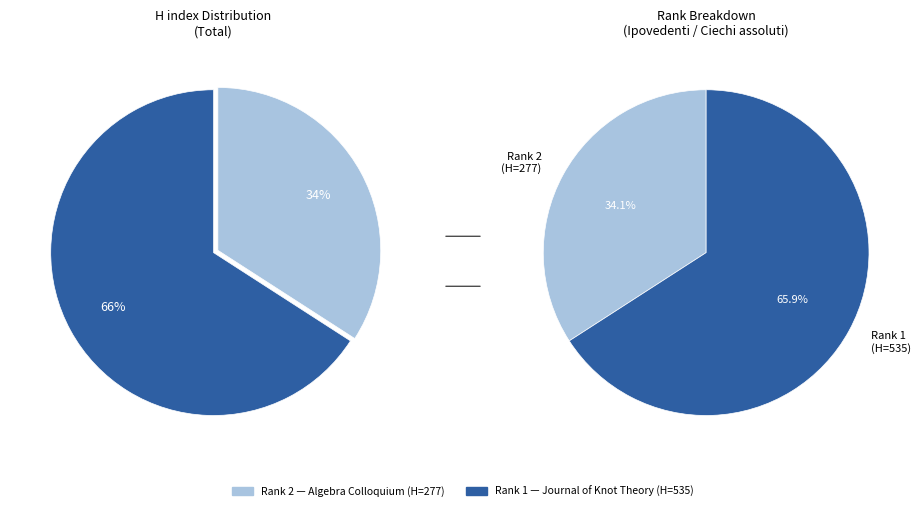

Which slice represents more than half of the pie?

Journal of Knot Theory and its Ramifications